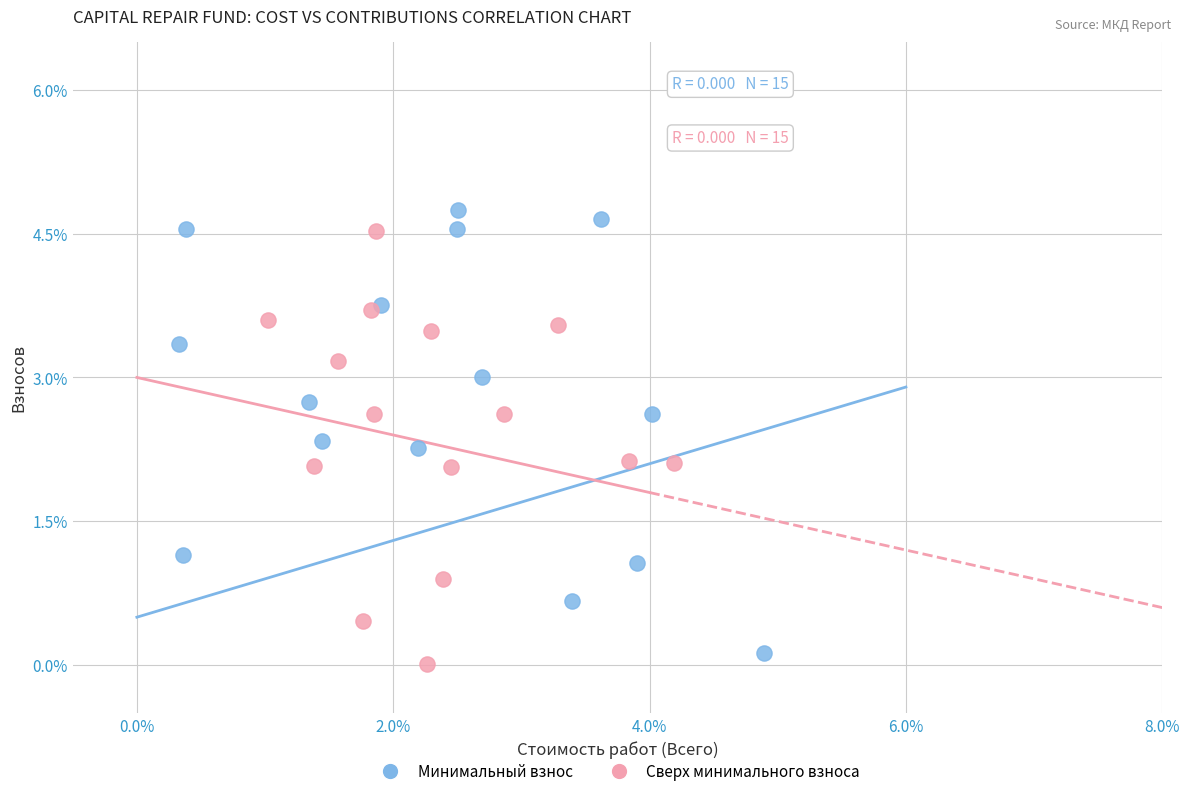

What are all the series names shown in the legend?

Минимальный взнос, Сверх минимального взноса